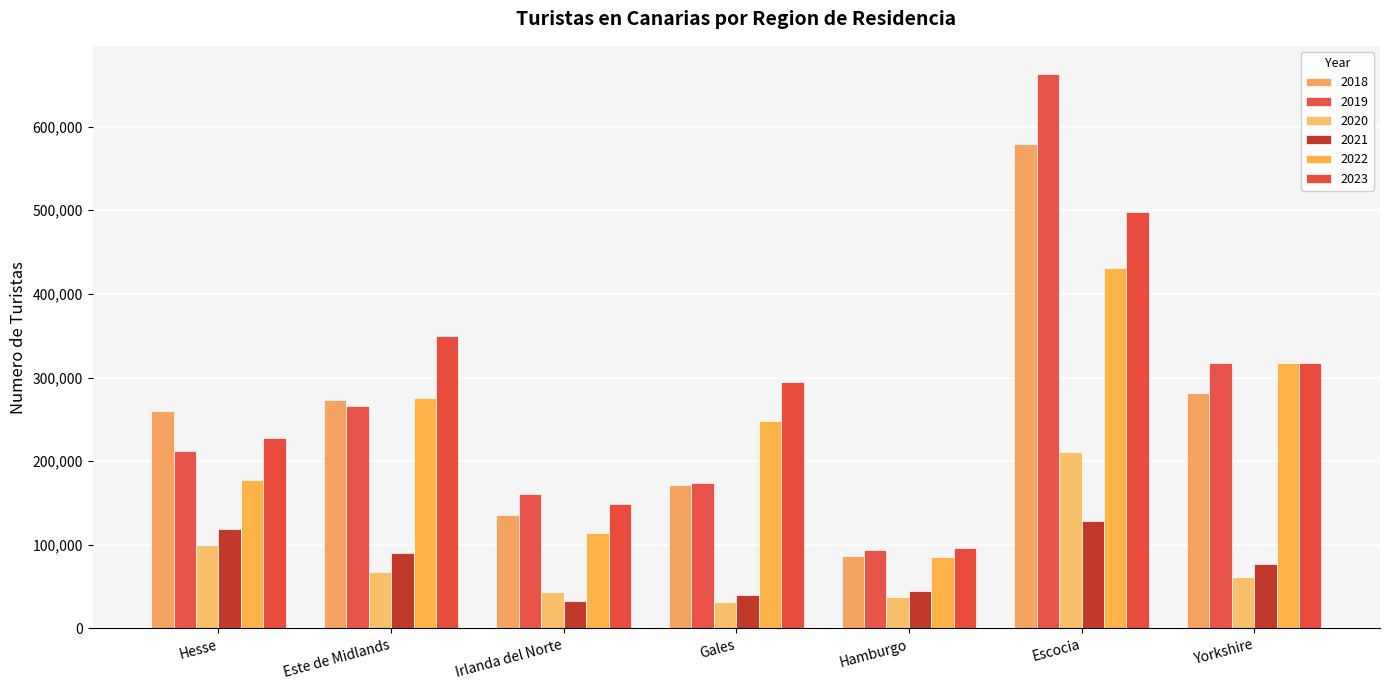

At which label does 2022 reach its minimum?

Hamburgo